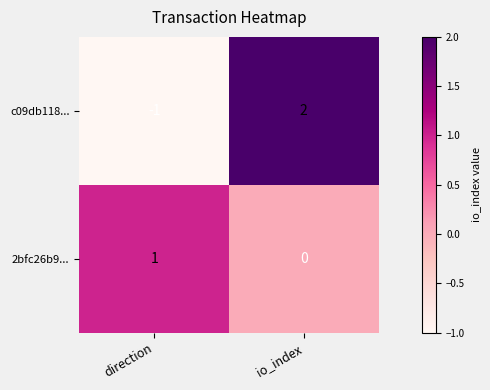

The c09db118... series shows -2 at direction. True or false?

False